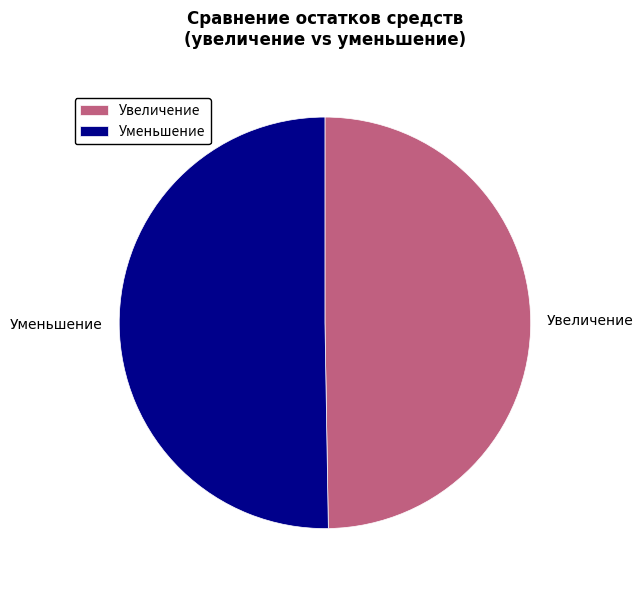

How many segments does this pie chart have?

2